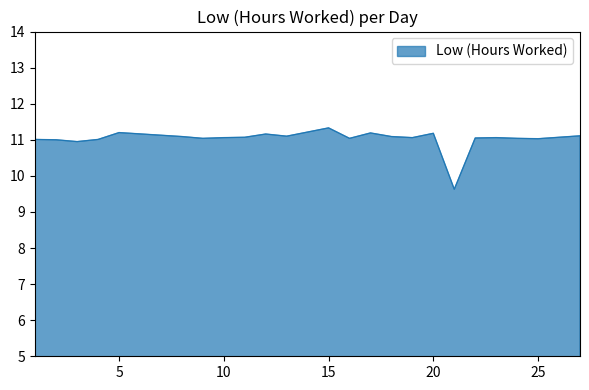

What is the maximum value shown in the chart?

11.3